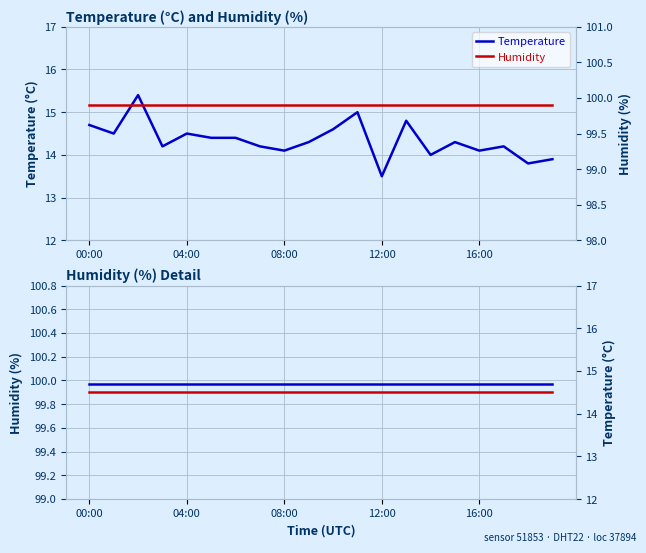

What is the sum of all Temperature (ref) values?

294.0